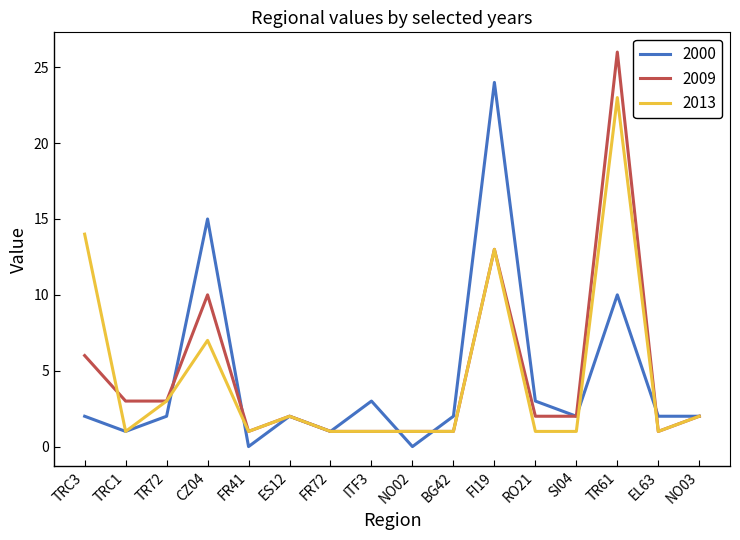

At which category is the sum across all series the highest?

TR61